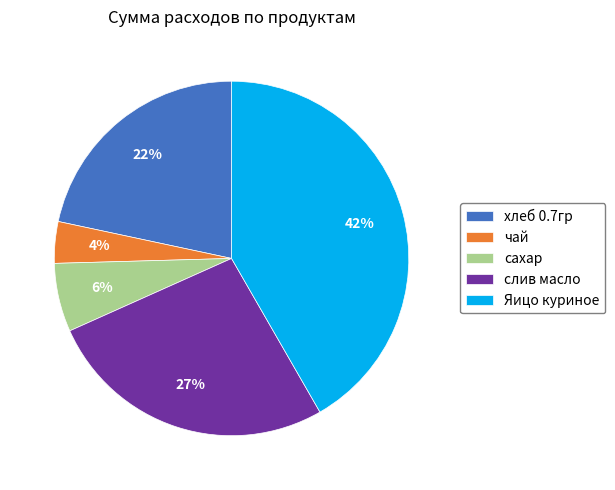

Rank the categories by value from lowest to highest.

чай, сахар, хлеб 0.7гр, слив масло, Яицо куриное